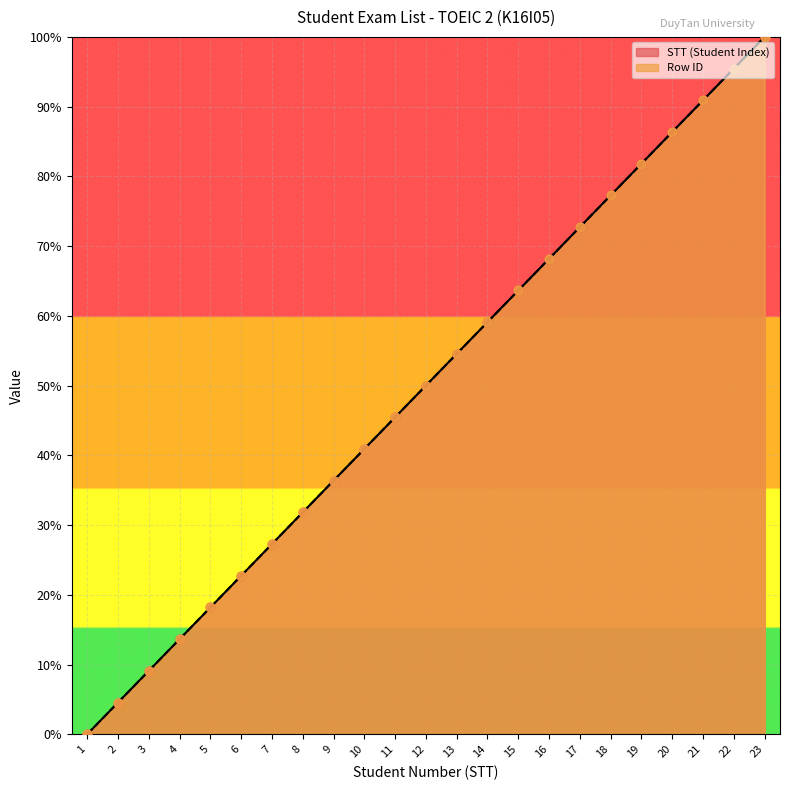

Which series has the largest total across all categories?

STT (Student Index)